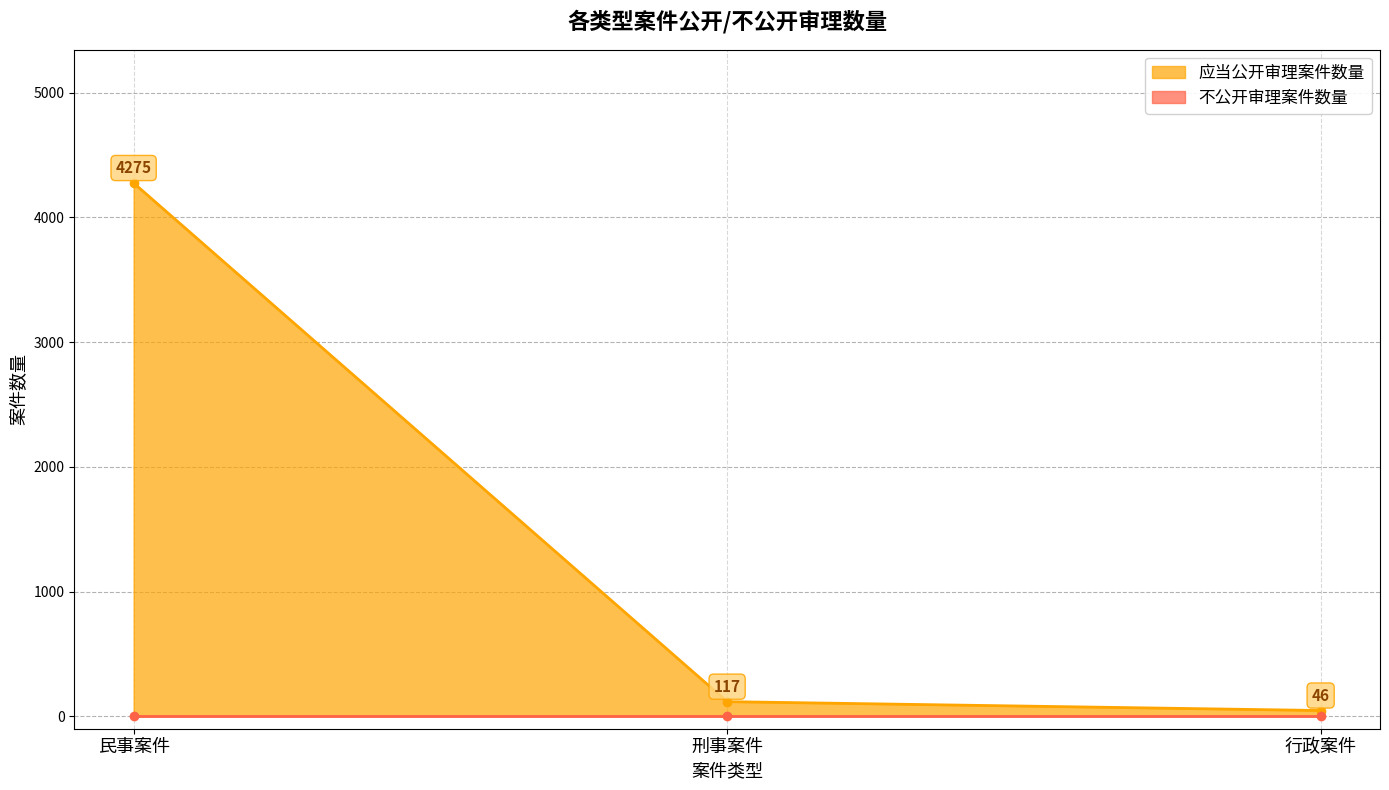

List the labels in order of value, largest first.

民事案件, 刑事案件, 行政案件